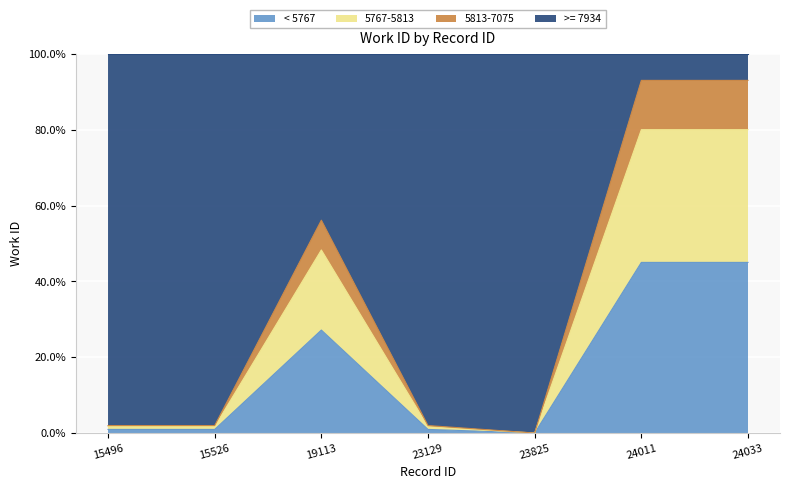

Rank the categories by value from highest to lowest.

24011, 24033, 19113, 15496, 15526, 23129, 23825